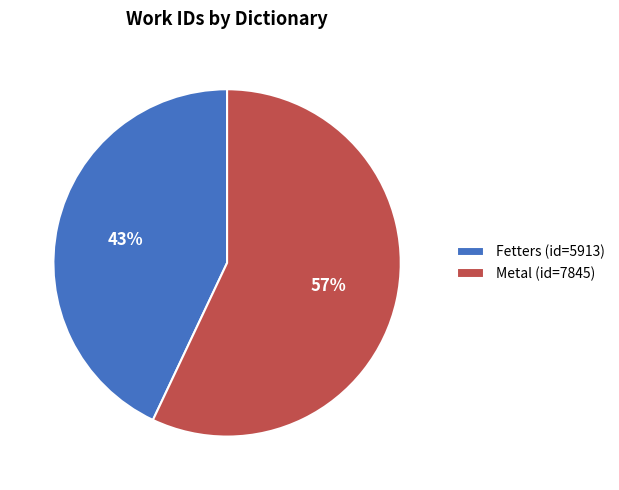

To the nearest percent, what portion does Fetters represent?

43%